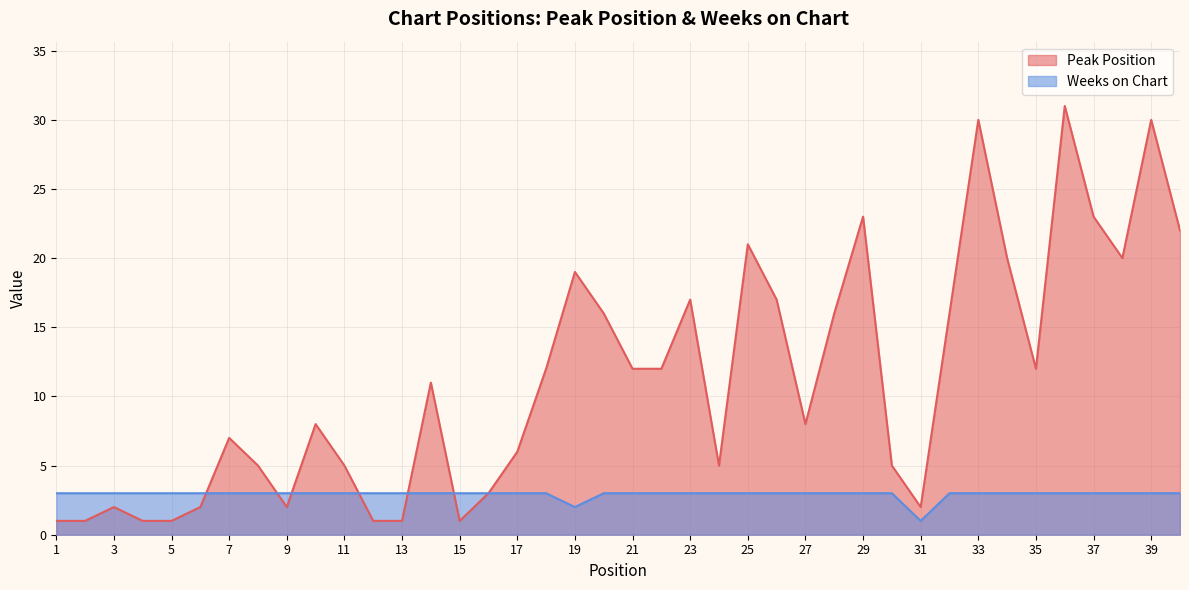

Reading left to right, list all the values displayed in this chart.

Peak Position: 1	1	2	1	1	2	7	5	2	8	5	1	1	11	1	3	6	12	19	16	12	12	17	5	21	17	8	16	23	5	2	16	30	20	12	31	23	20	30	22
Weeks on Chart: 3	3	3	3	3	3	3	3	3	3	3	3	3	3	3	3	3	3	2	3	3	3	3	3	3	3	3	3	3	3	1	3	3	3	3	3	3	3	3	3